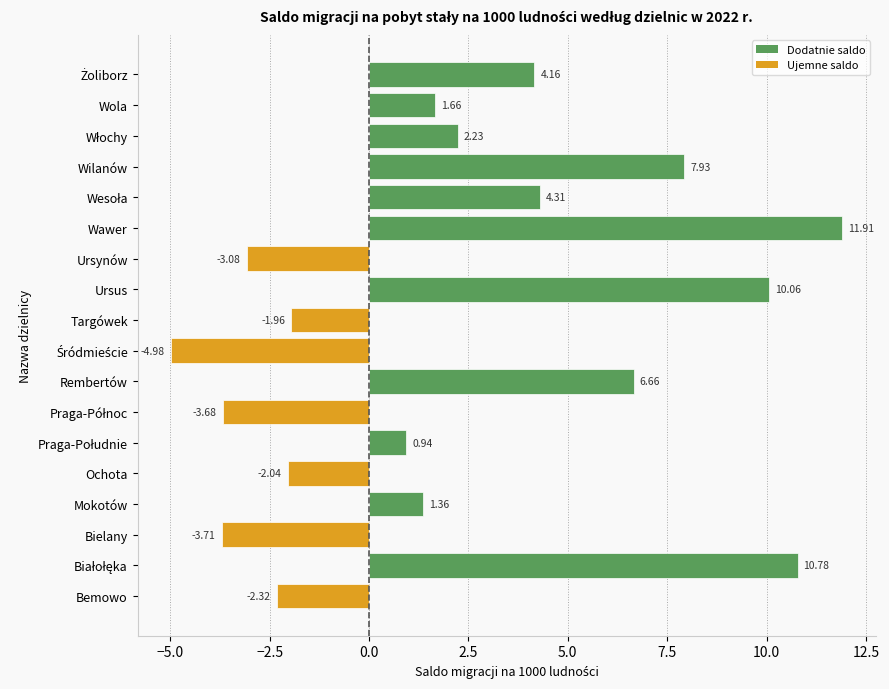

What is the ratio of the value at Ursus to the value at Wilanów?

1.3